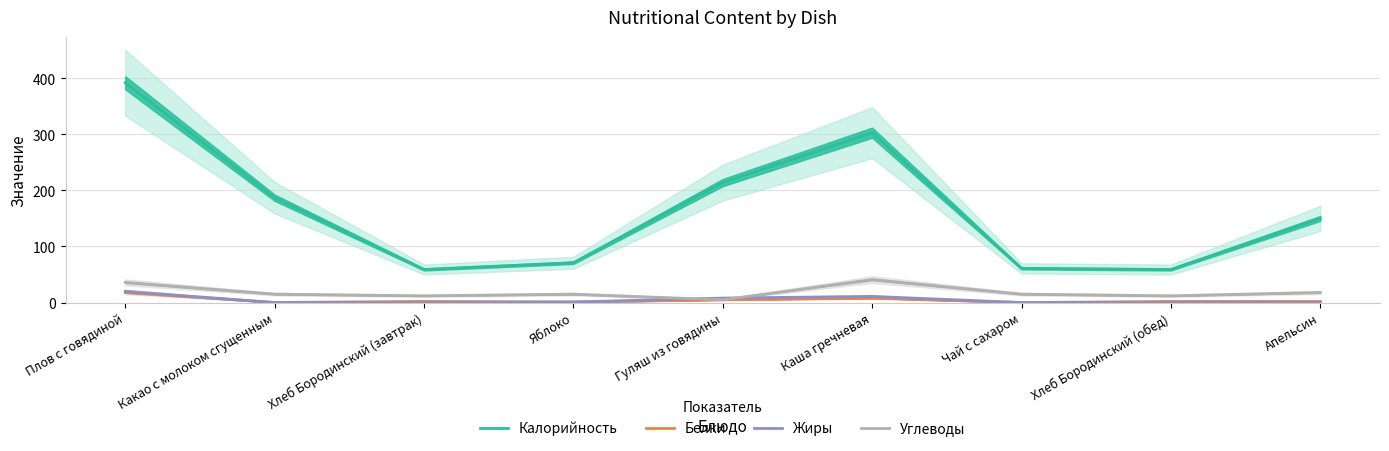

How many lines are shown in the chart?

4